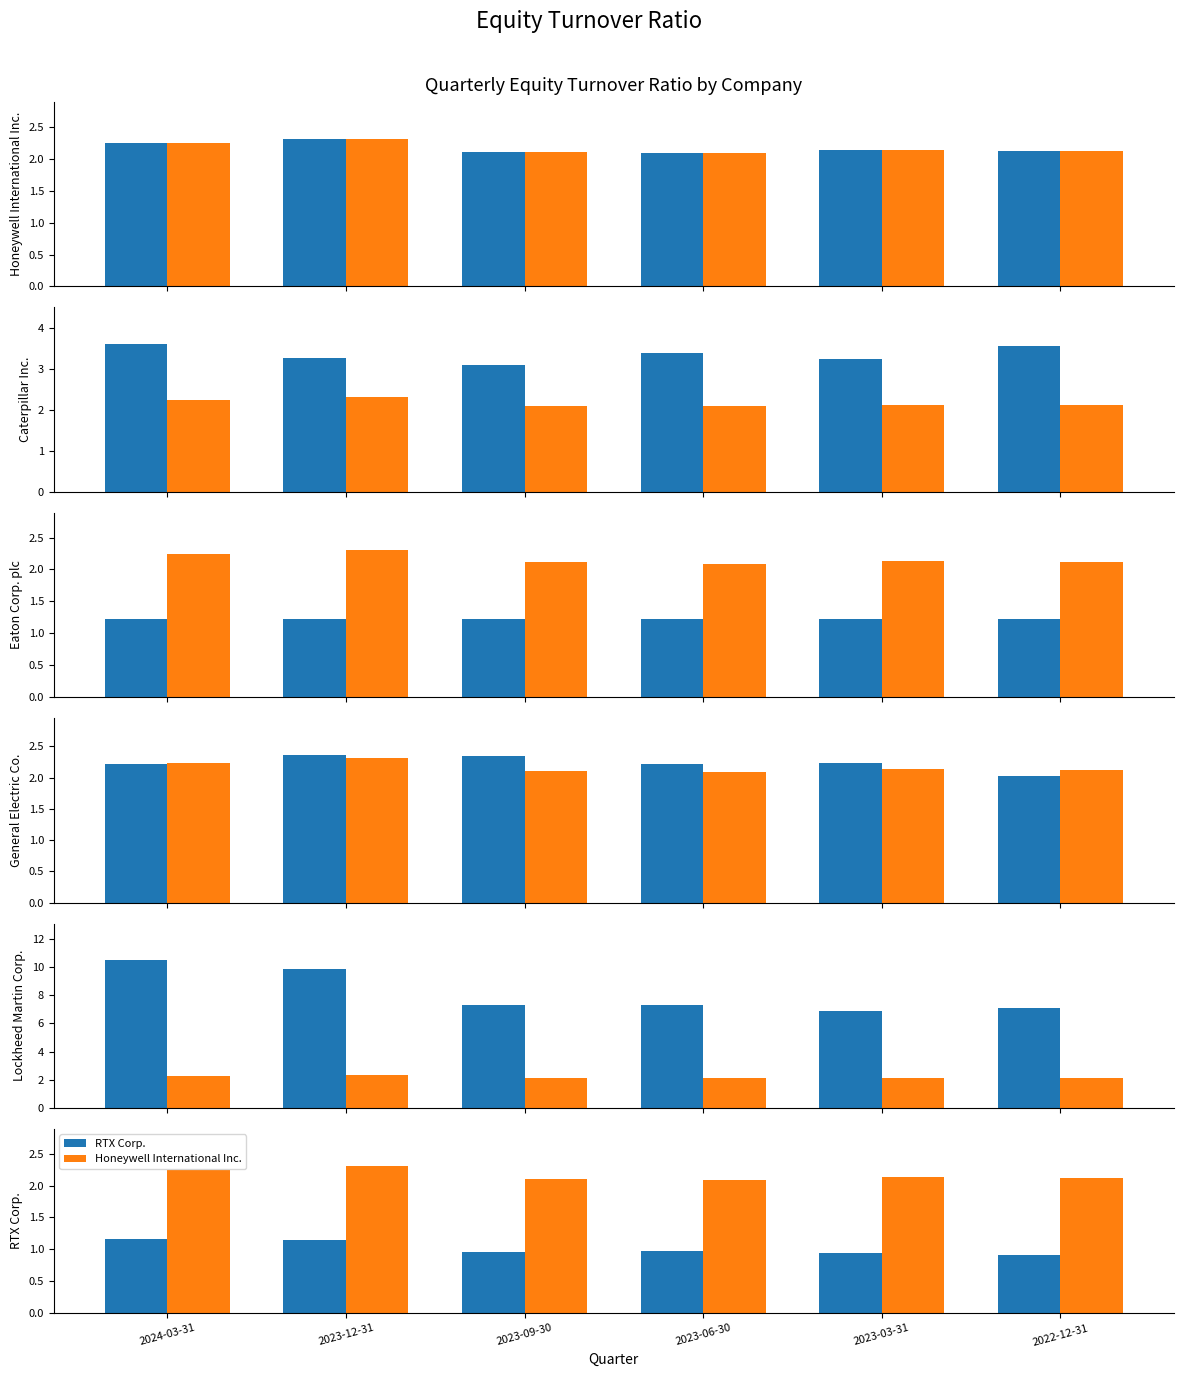

Which series has the widest spread of values?

Lockheed Martin Corp.